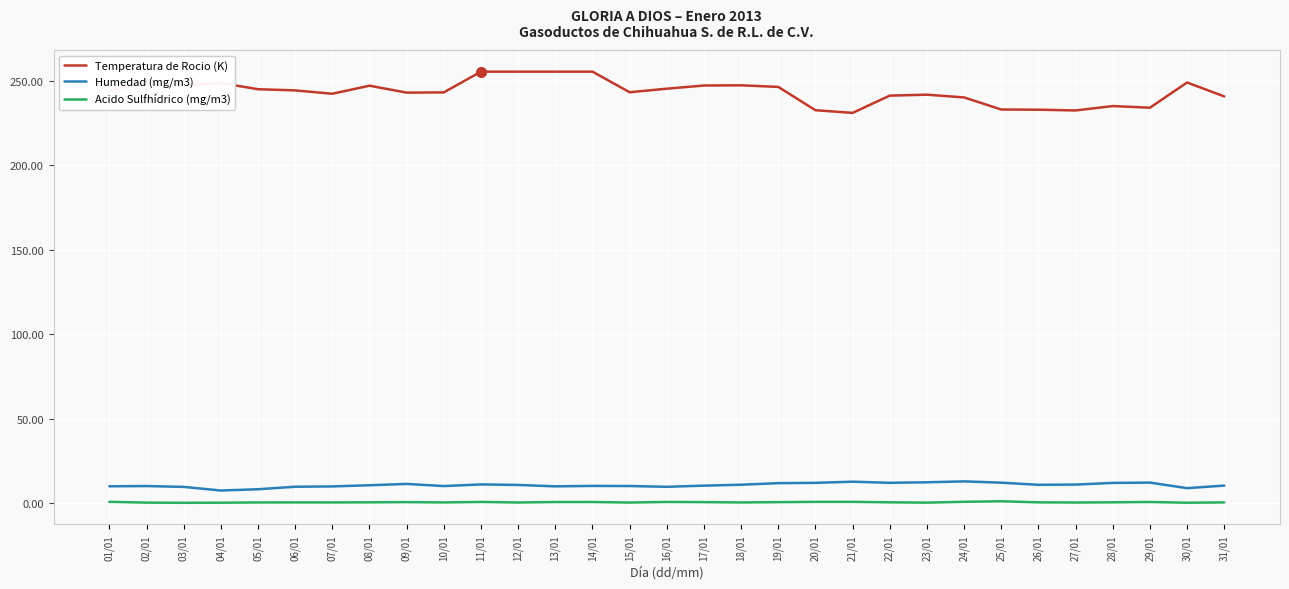

At 08/01, list the series in order from largest to smallest.

Temperatura de Rocio (K), Humedad (mg/m3), Acido Sulfhídrico (mg/m3)